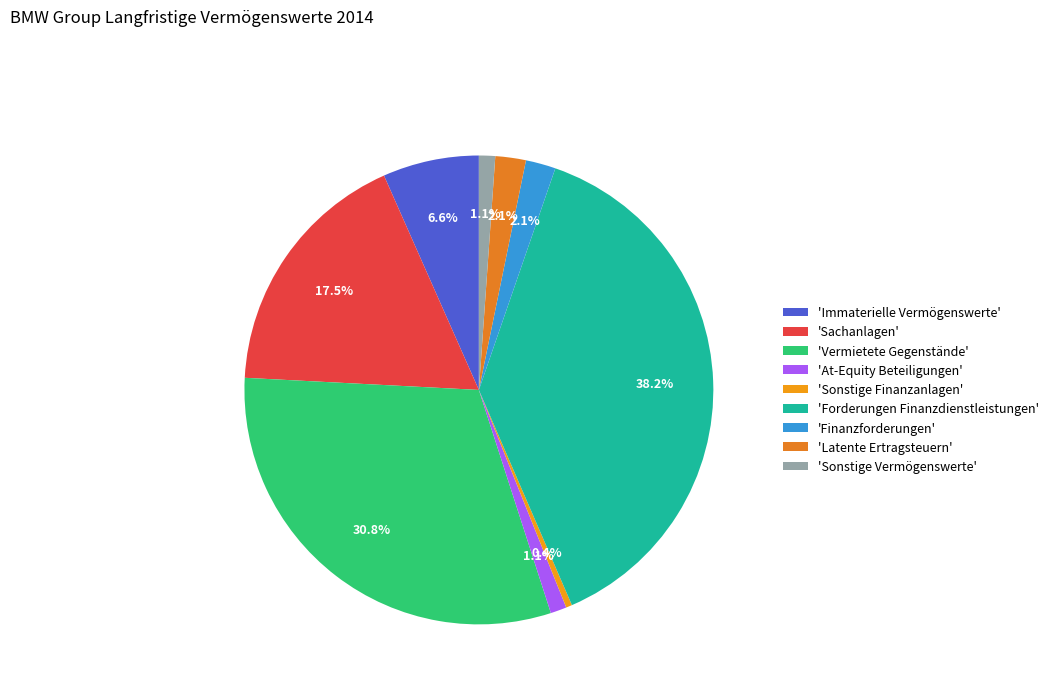

Which slice is the largest?

'Forderungen Finanzdienstleistungen'